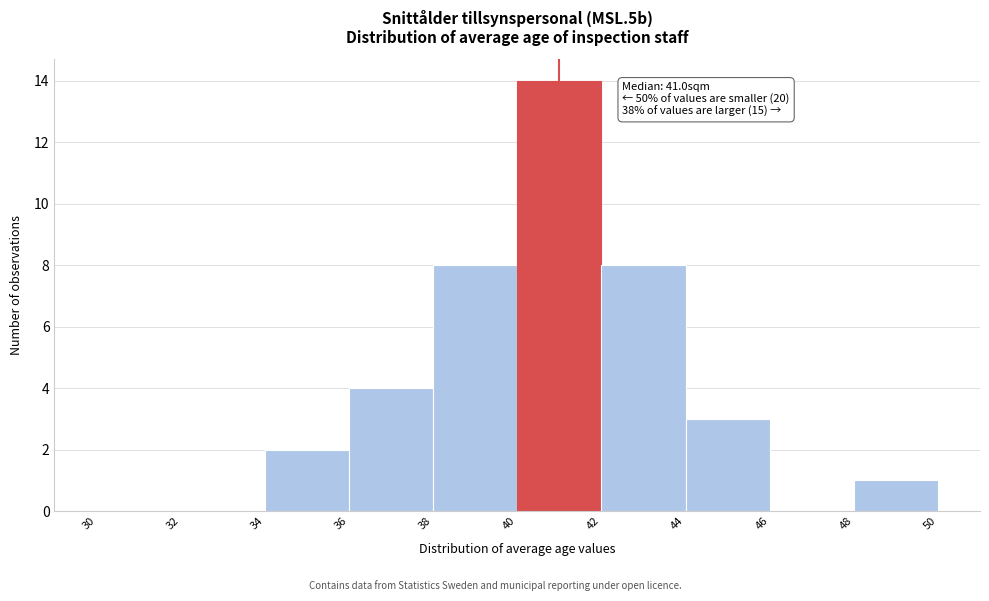

Over which range of the x-axis is the bar tallest?

40 to 42